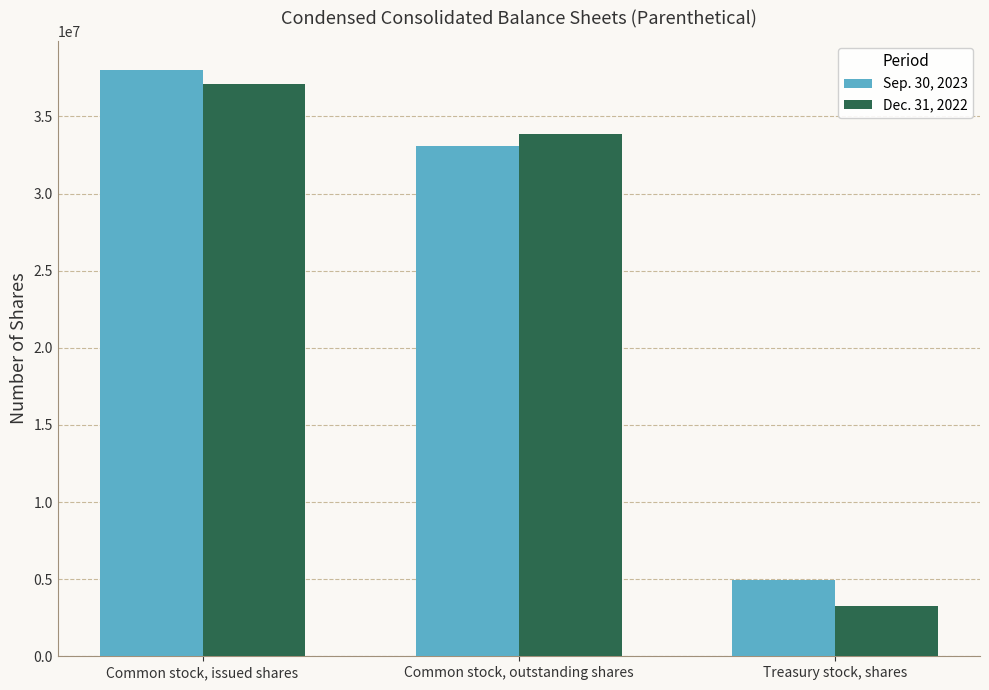

Reading right to left, extract all data points from this chart.

Sep. 30, 2023: 4938675	33061932	38000607
Dec. 31, 2022: 3235823	33848936	37084759